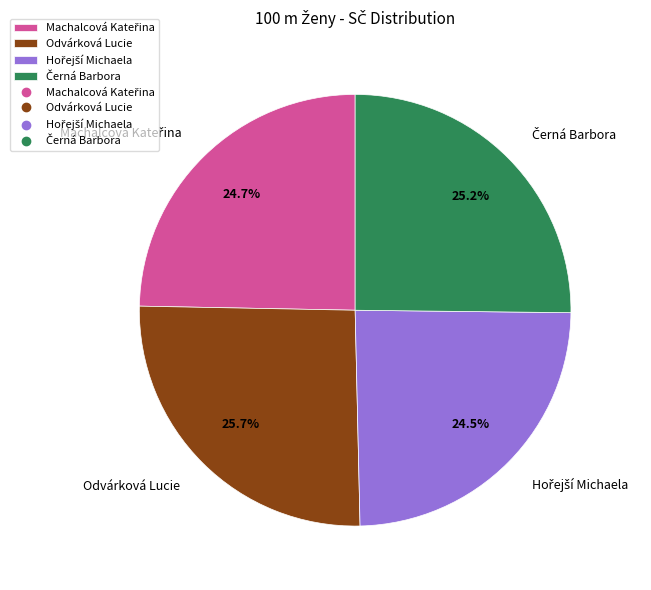

How much of the chart is everything except Odvárková Lucie?

74.3%